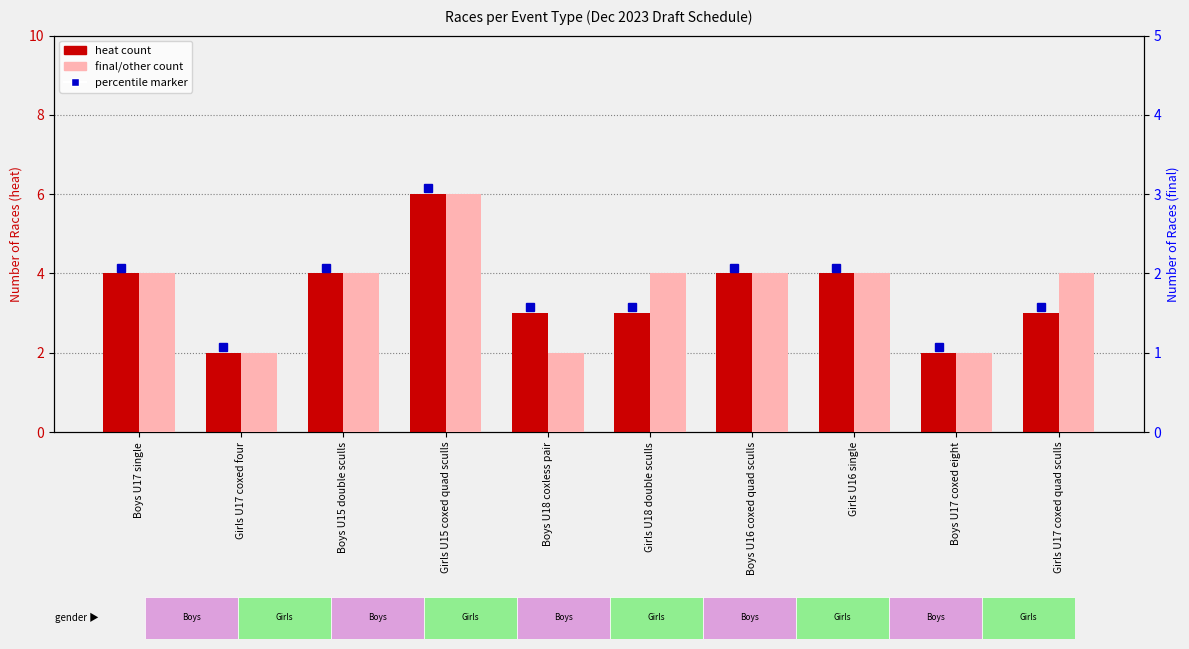

At how many categories does at least one series exceed 1?

10